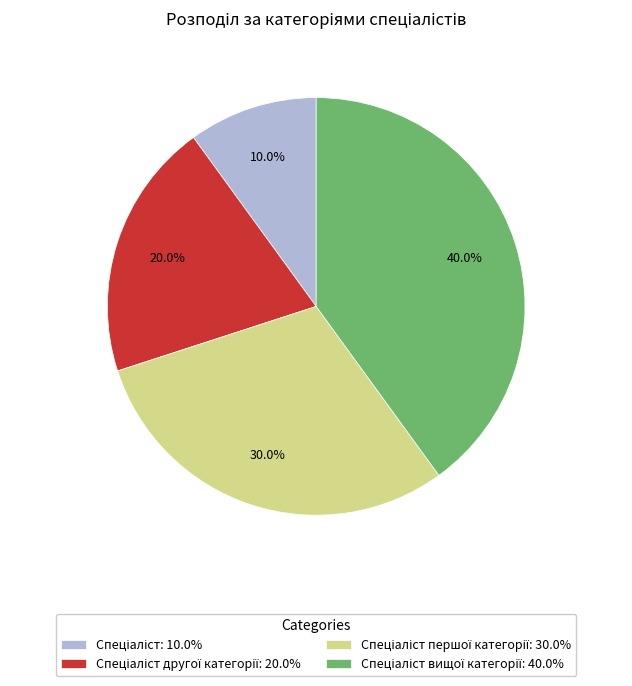

Does any single category account for the majority?

No